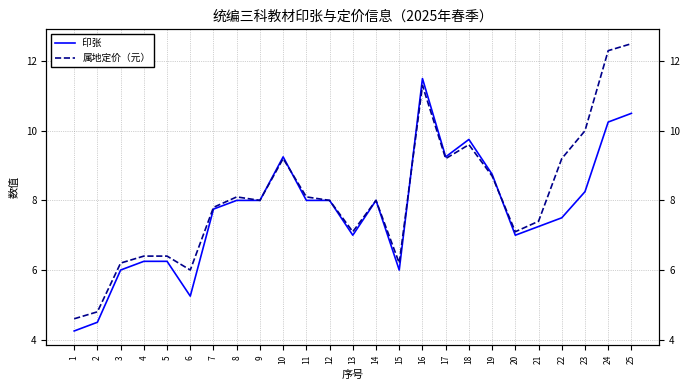

What is the value of the 印张 point at the 16th from the left?

11.5